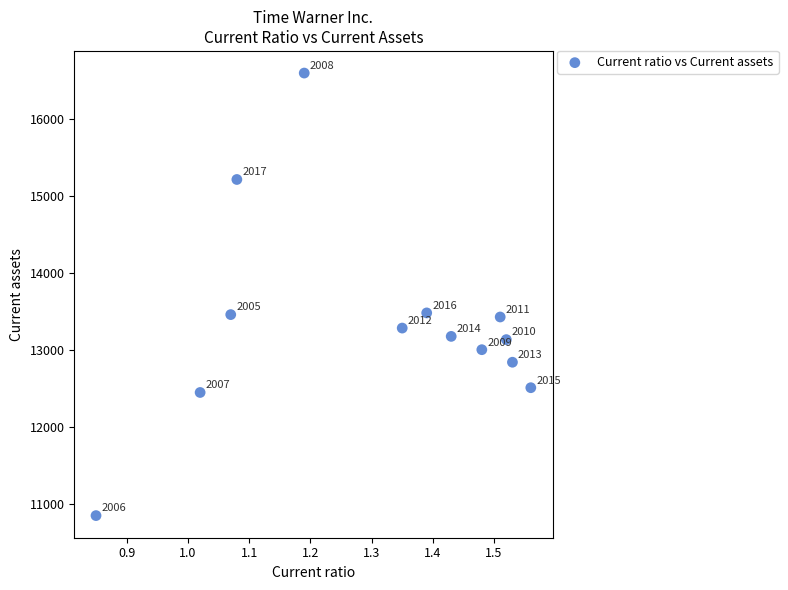

What Y value in the scatter plot is closest to 13726?

13485